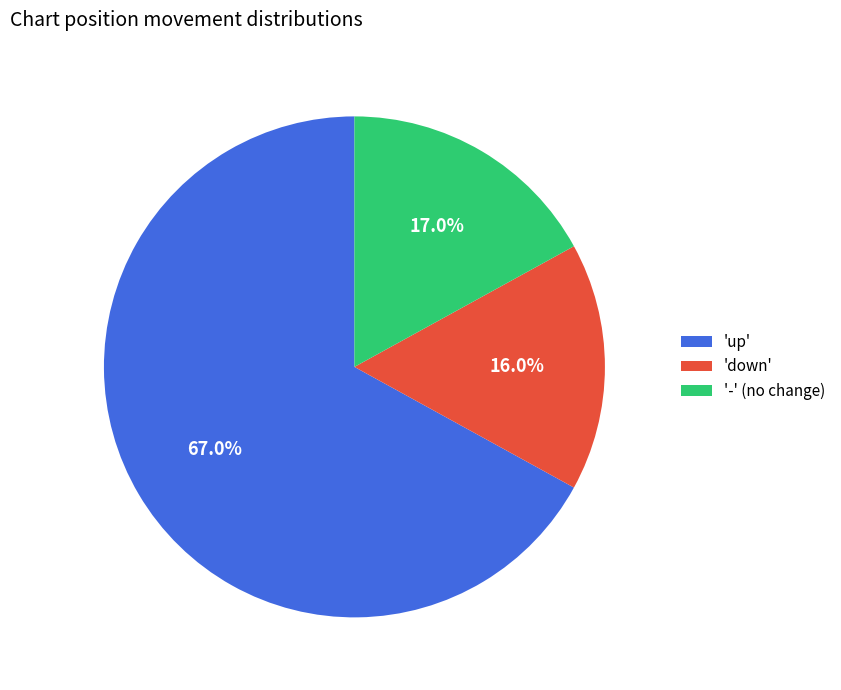

How many segments does this pie chart have?

3